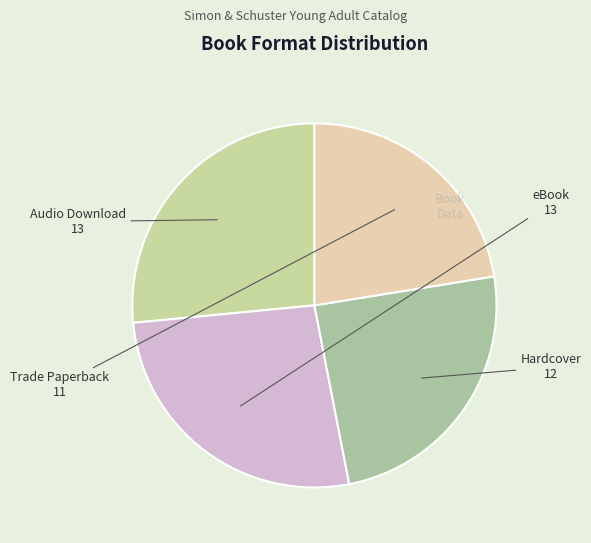

Count the number of slices in the pie.

4